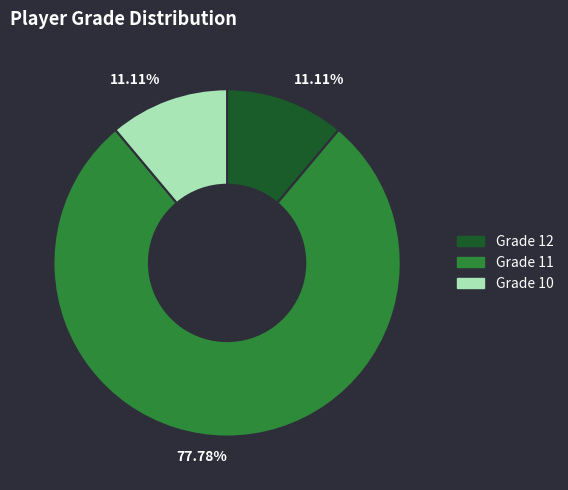

Is Grade 11 the majority of the pie?

Yes